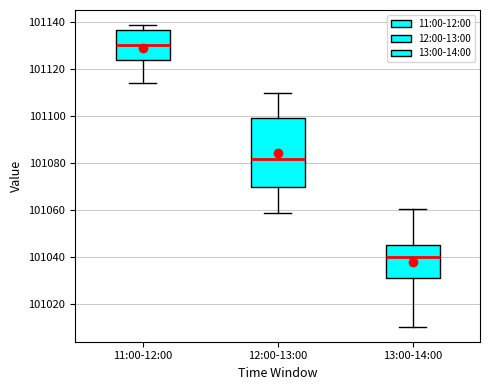

Which box's median line is the lowest?

13:00-14:00